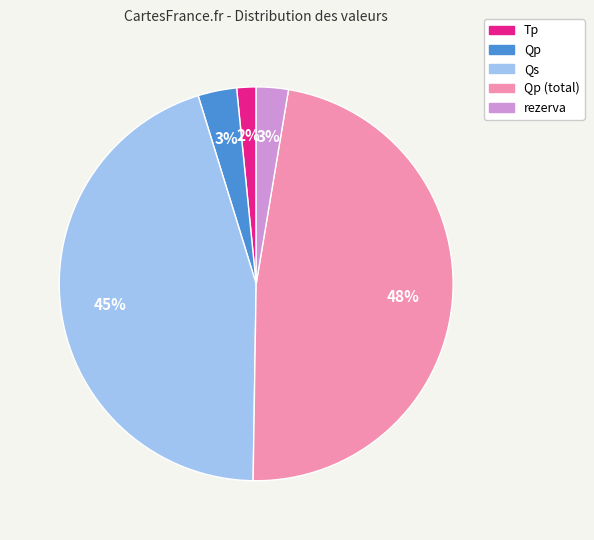

To the nearest percent, what is the average slice percentage?

20%